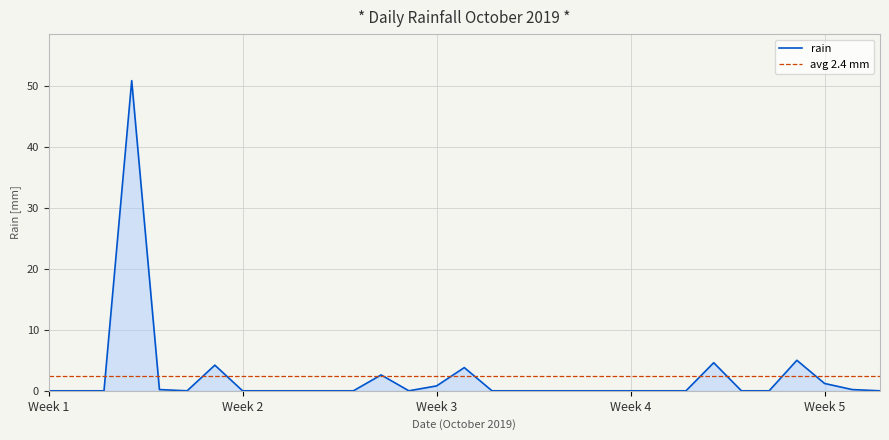

Reading right to left, what are all the values shown in this chart?

0.0	0.2	1.2	5.0	0.0	0.0	4.6	0.0	0.0	0.0	0.0	0.0	0.0	0.0	0.0	3.8	0.8	0.0	2.6	0.0	0.0	0.0	0.0	0.0	4.2	0.0	0.2	50.8	0.0	0.0	0.0